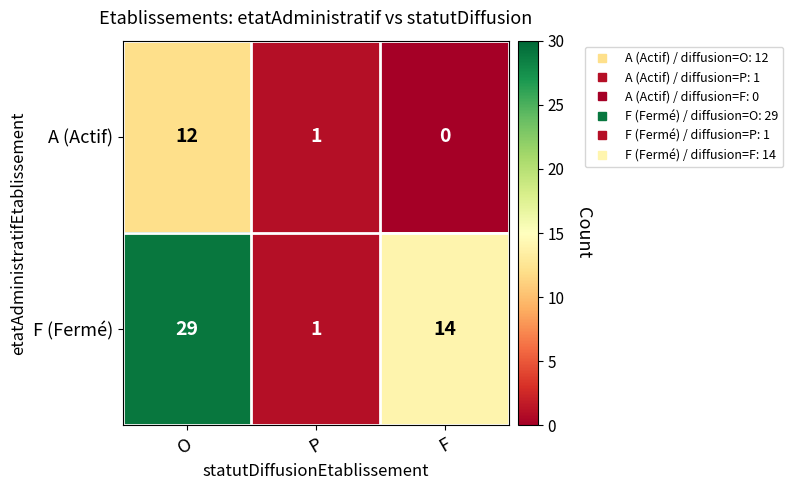

What is the greatest value displayed?

29